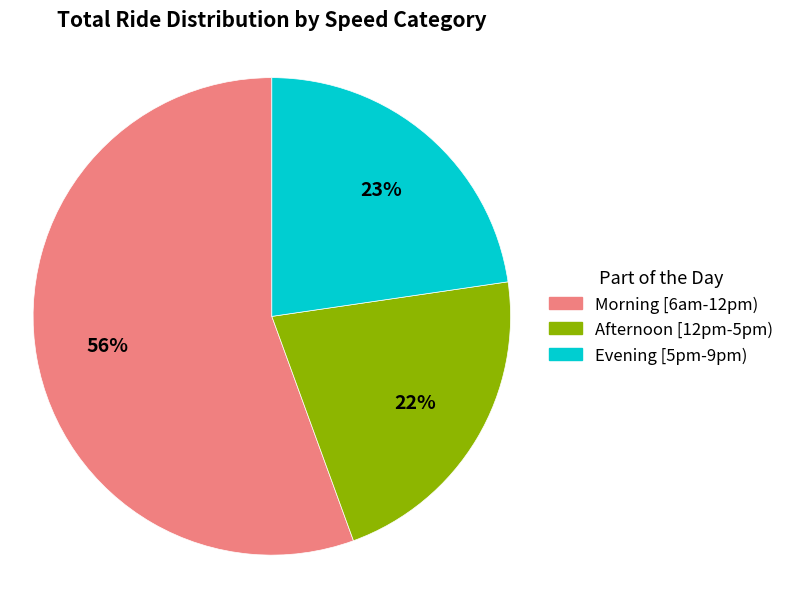

How many segments does this pie chart have?

3